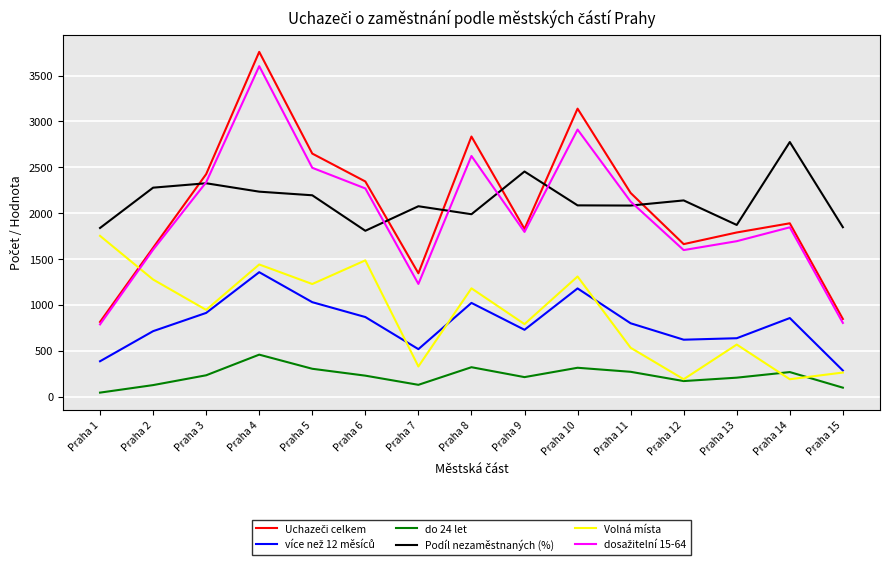

Where is the first local maximum for Volná místa?

Praha 4